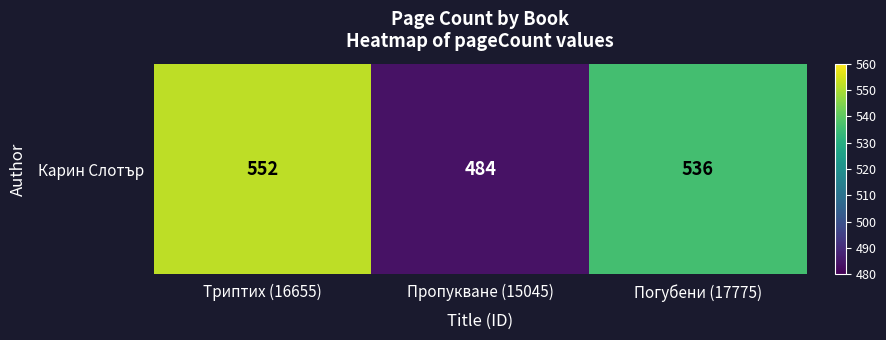

What is the difference between the values at Триптих (16655) and Пропукване (15045)?

68